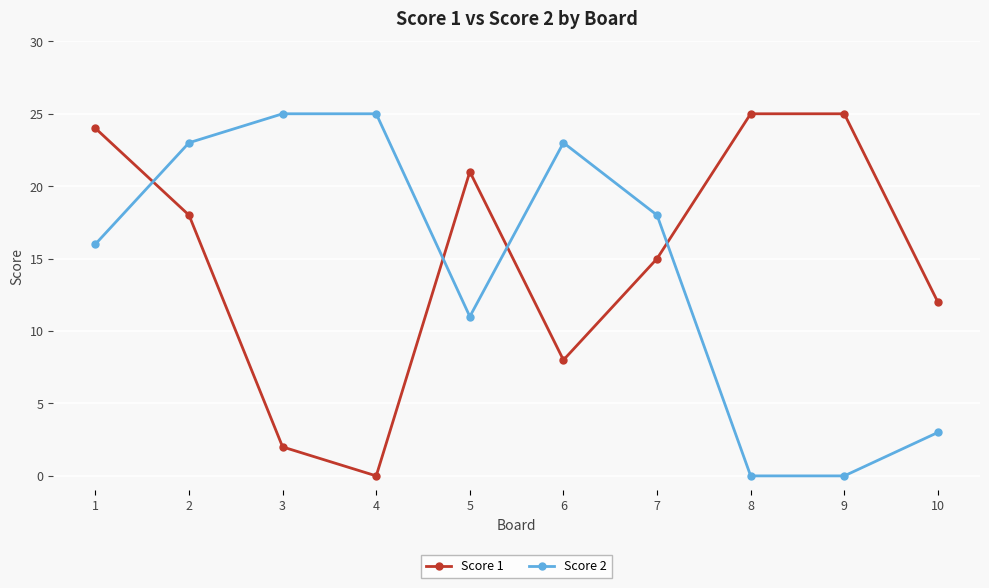

Is the value of Score 1 at 2 greater than the value of Score 2 at 1?

Yes